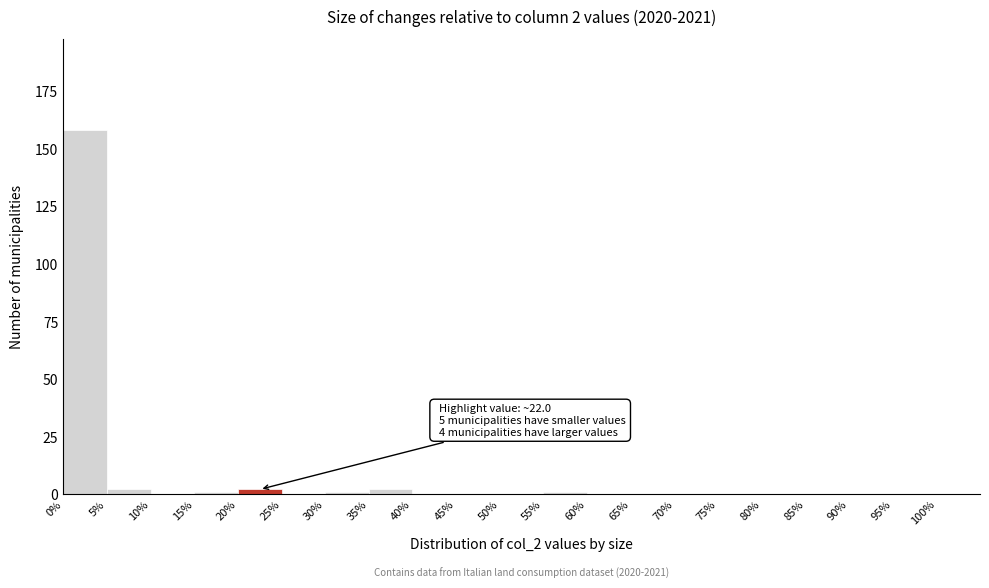

Which range on the x-axis has the tallest bar?

0 to 5